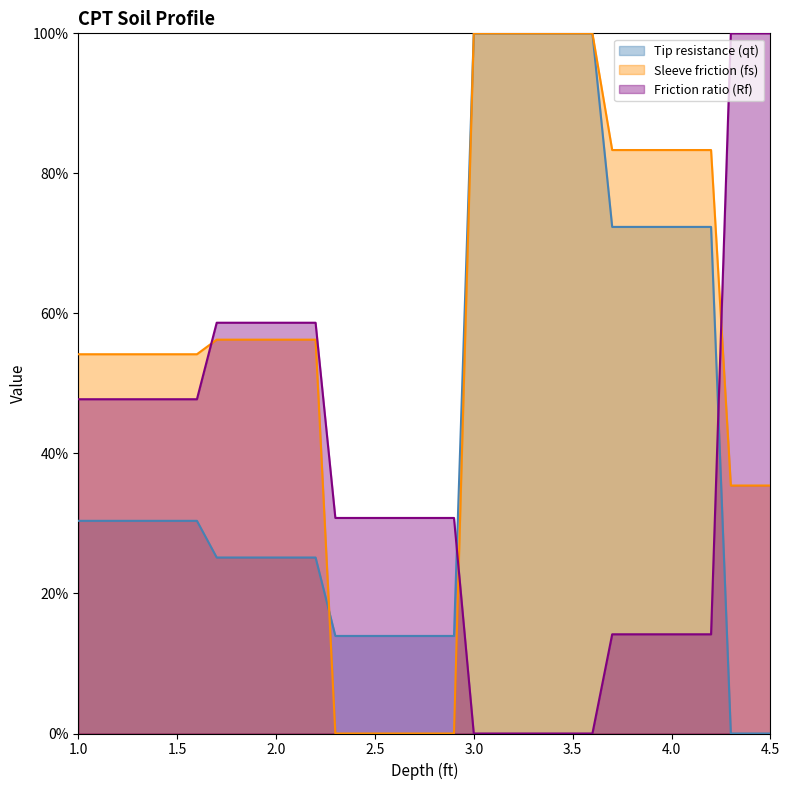

Between 1.0 and 1.7, which series saw the biggest shift?

Friction ratio (Rf)